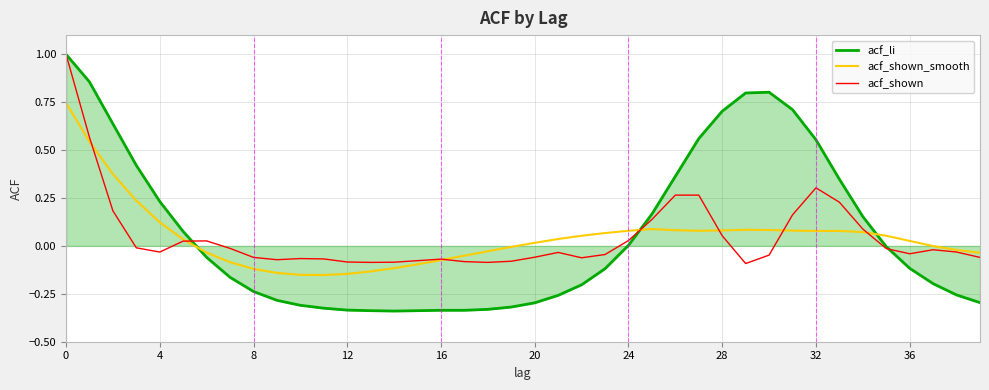

Which series has the largest total across all categories?

acf_li